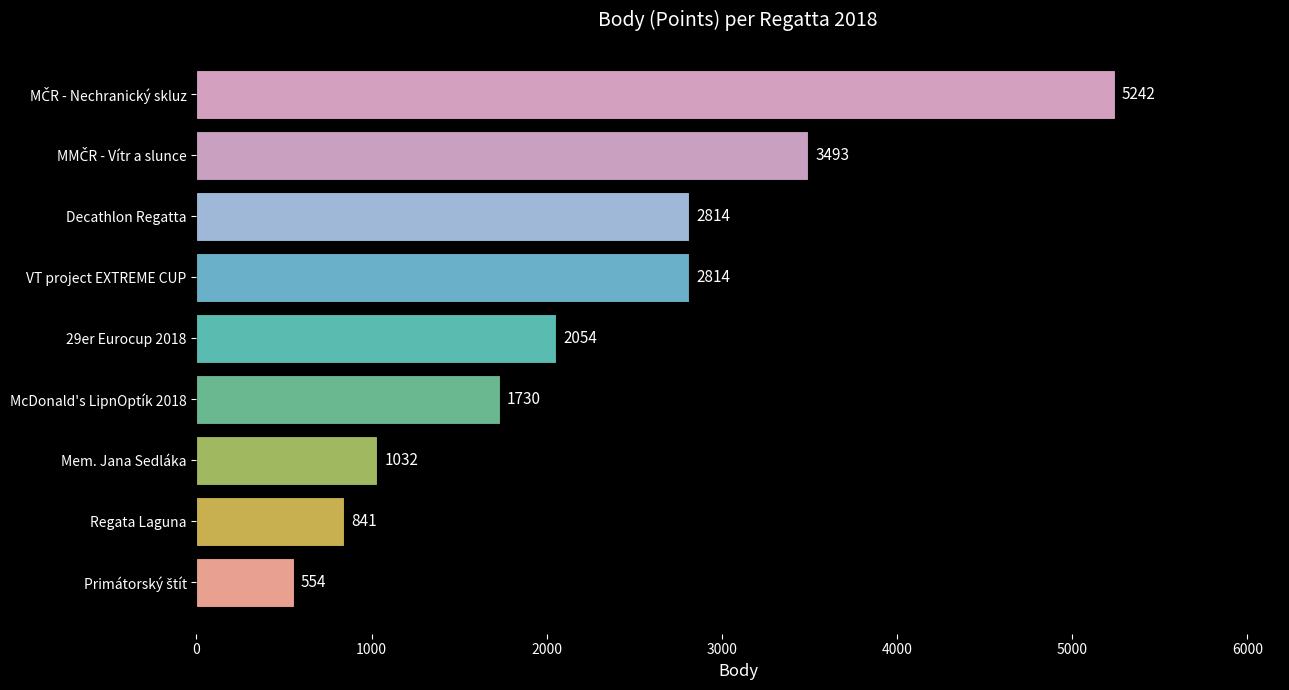

What is the ratio of the value at VT project EXTREME CUP to the value at Mem. Jana Sedláka?

2.7